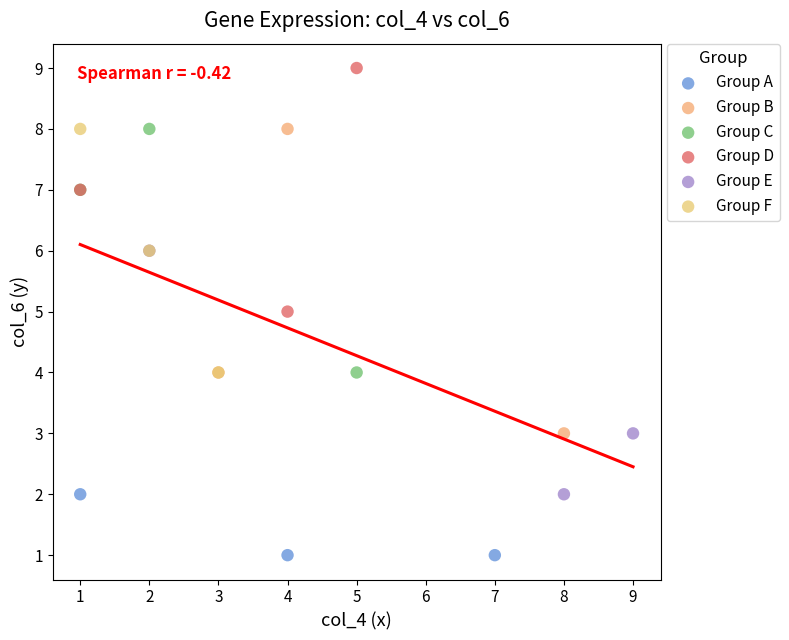

Which series contains the highest Y value?

Group D